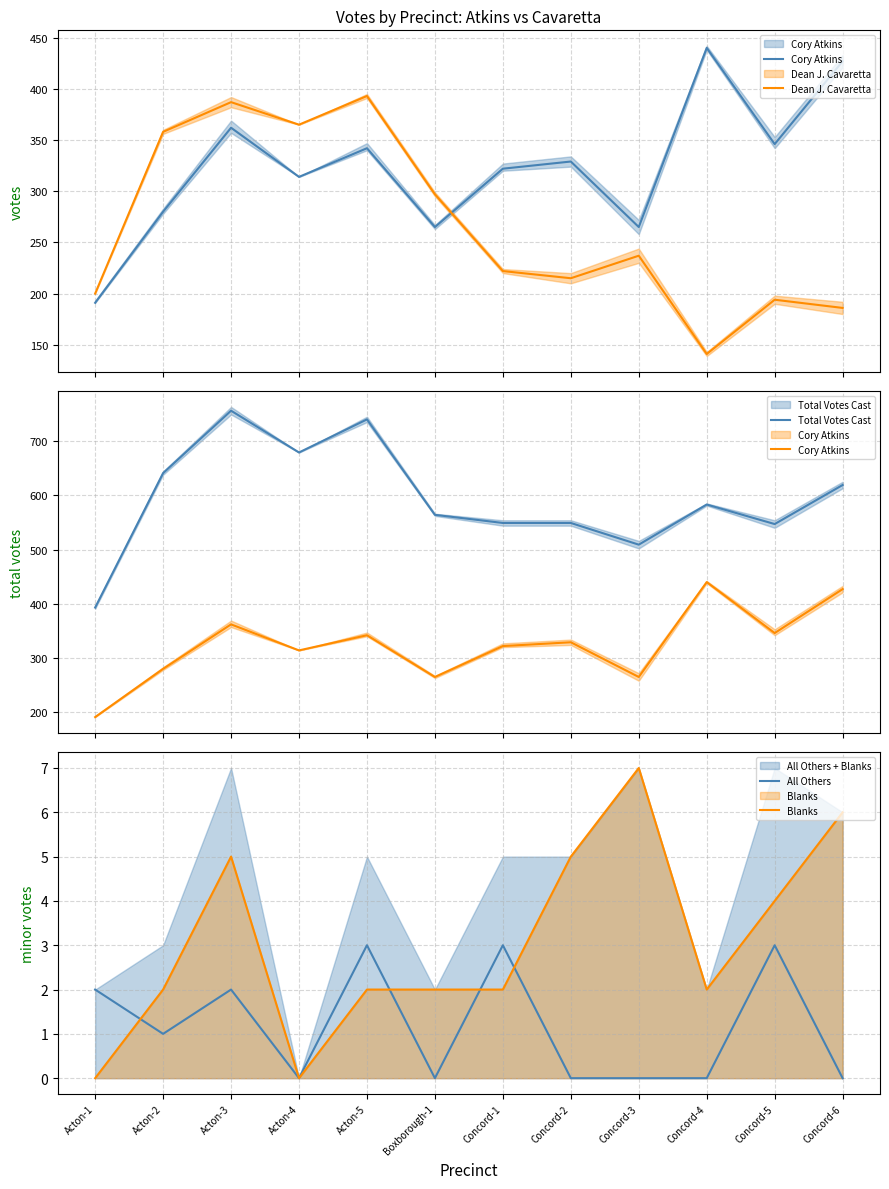

List the series in order of their peak value, highest first.

Total Votes Cast, Cory Atkins, Dean J. Cavaretta, Blanks, All Others